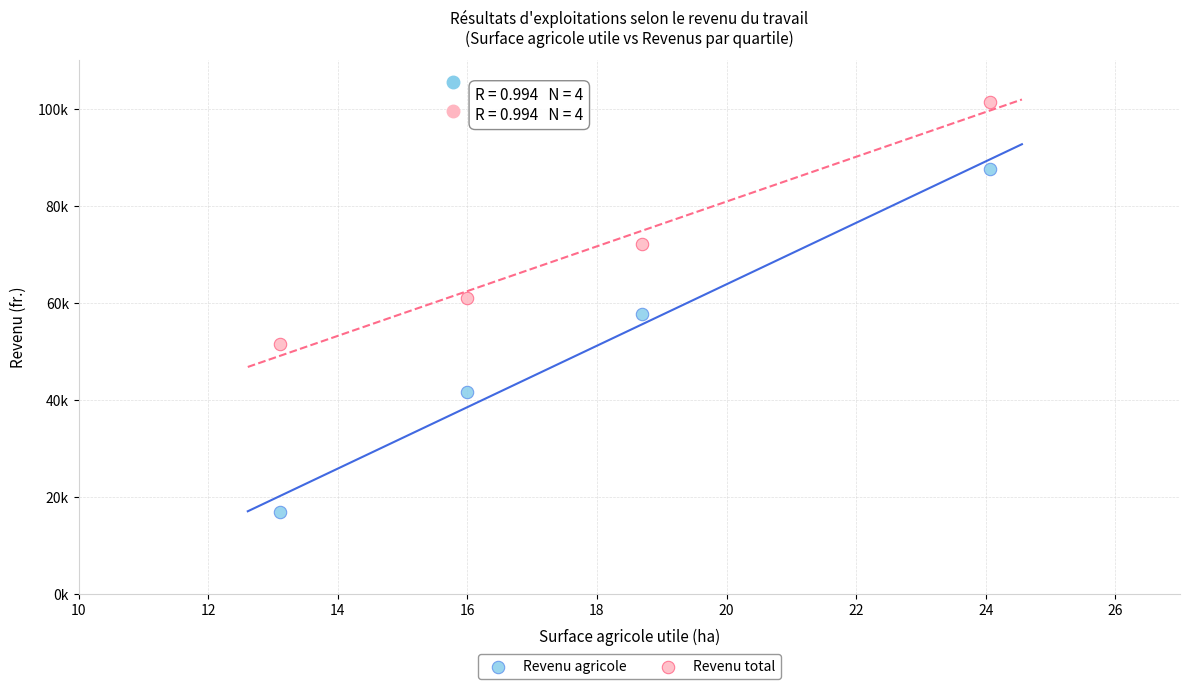

What are all the series names shown in the legend?

Revenu agricole, Revenu total